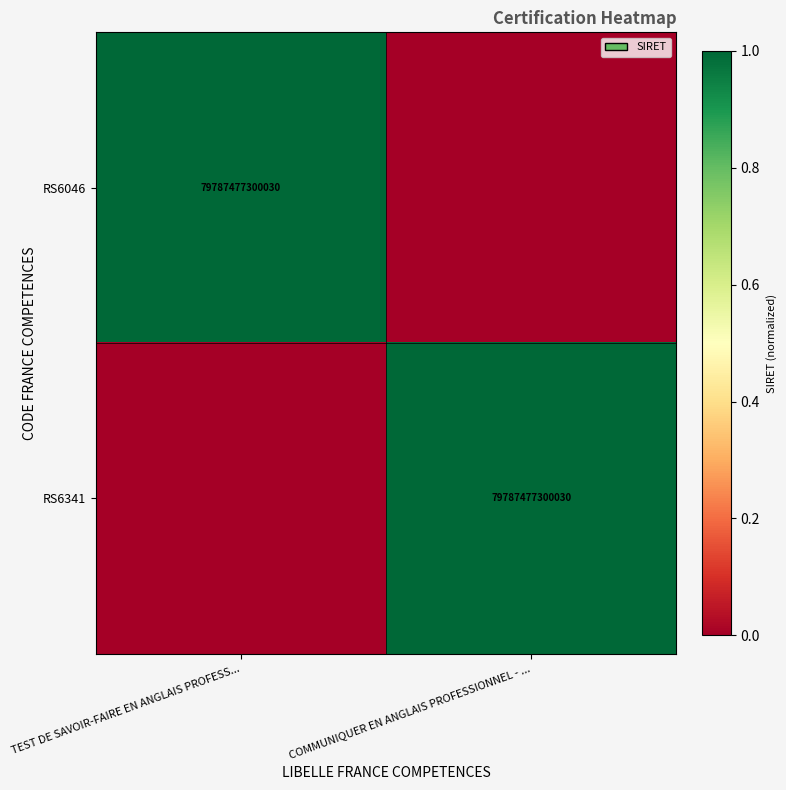

Is it true that RS6341 equals 0 at COMMUNIQUER EN ANGLAIS PROFESSIONNEL - ...?

False